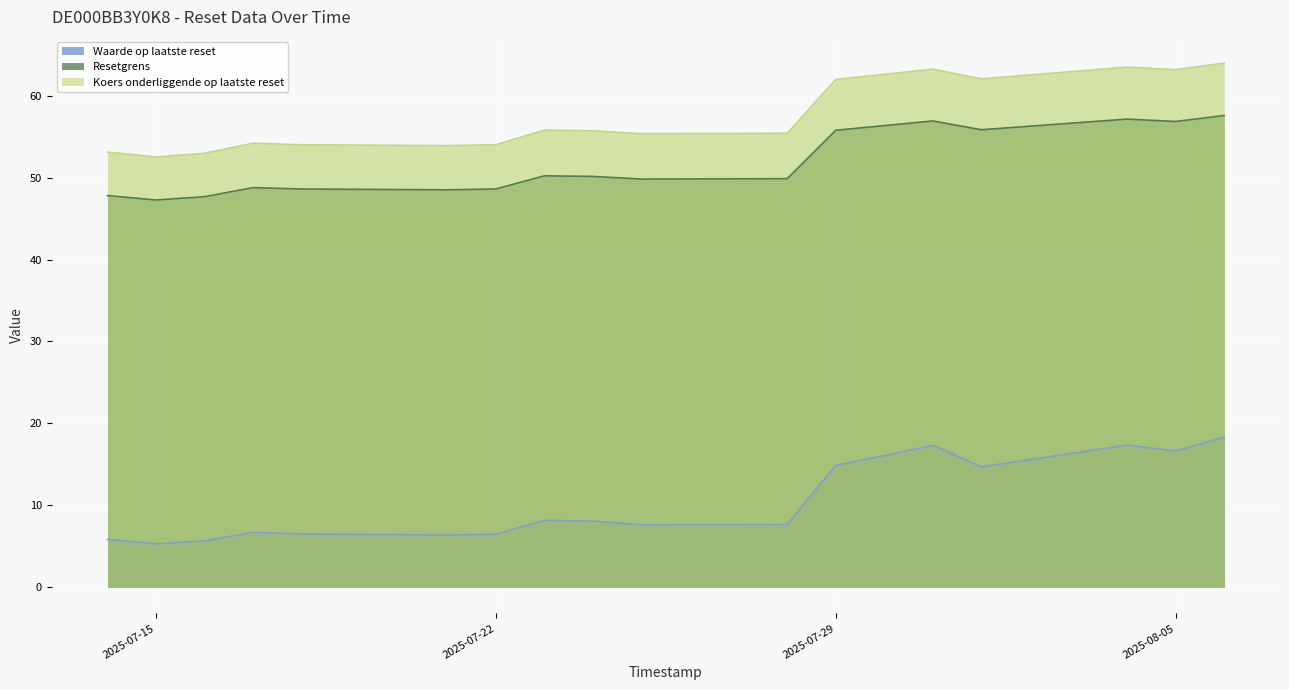

Reading right to left, transcribe all the data shown in this chart.

Waarde op laatste reset: 18.3	16.6	17.4	14.7	17.3	16.1	14.9	7.7	7.6	8.1	8.2	6.5	6.4	6.5	6.7	5.7	5.3	5.8
Resetgrens: 57.6	56.9	57.1	55.8	56.9	56.3	55.8	49.9	49.8	50.1	50.2	48.6	48.5	48.6	48.8	47.7	47.3	47.8
Koers onderliggende op laatste reset: 64.0	63.2	63.5	62.0	63.2	62.6	62.0	55.4	55.4	55.7	55.8	54.0	53.9	54.0	54.2	53.0	52.5	53.1